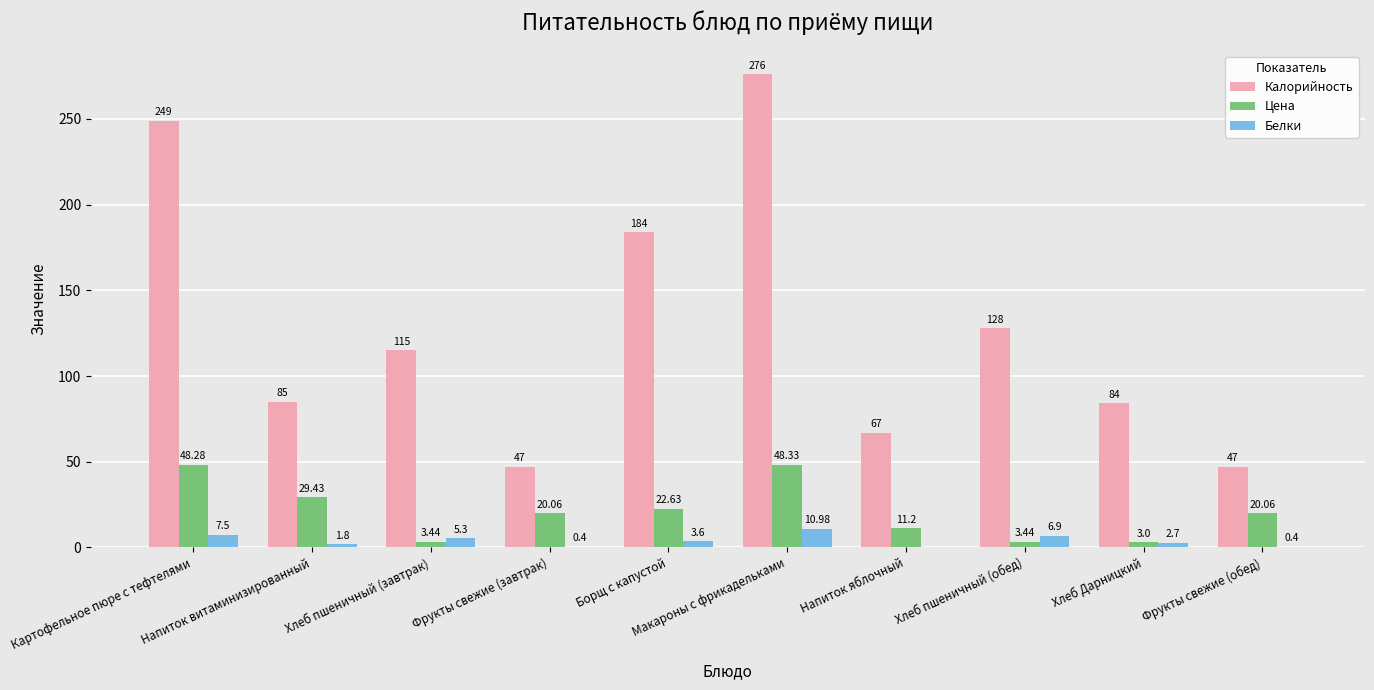

Which series has the largest total across all categories?

Калорийность